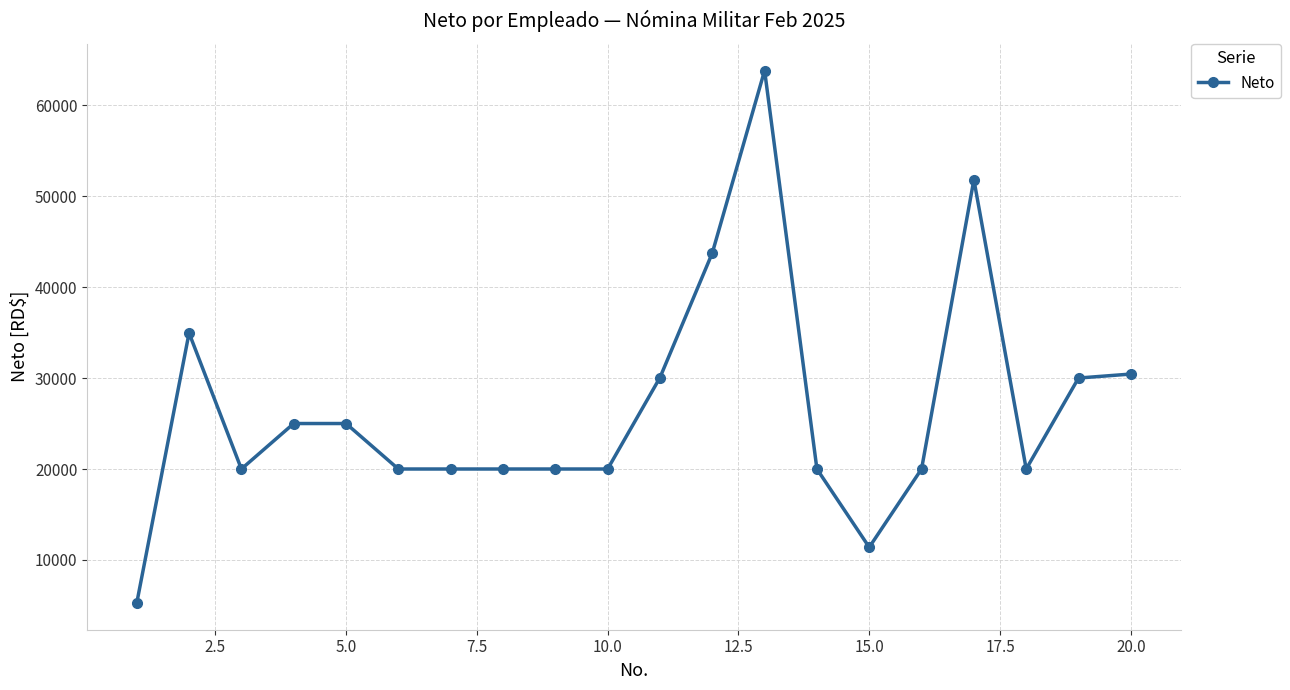

What is the smallest value displayed?

5260.5